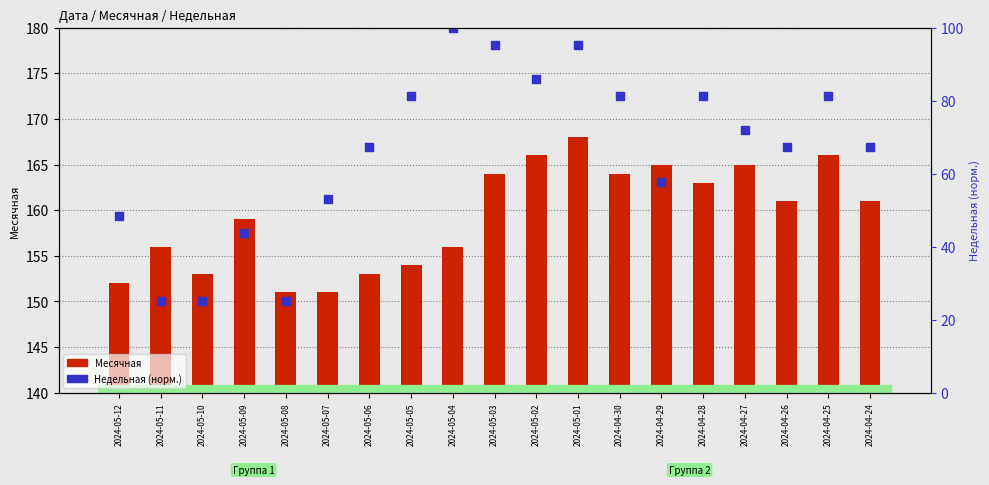

At which category is the sum across all series the highest?

2024-05-01